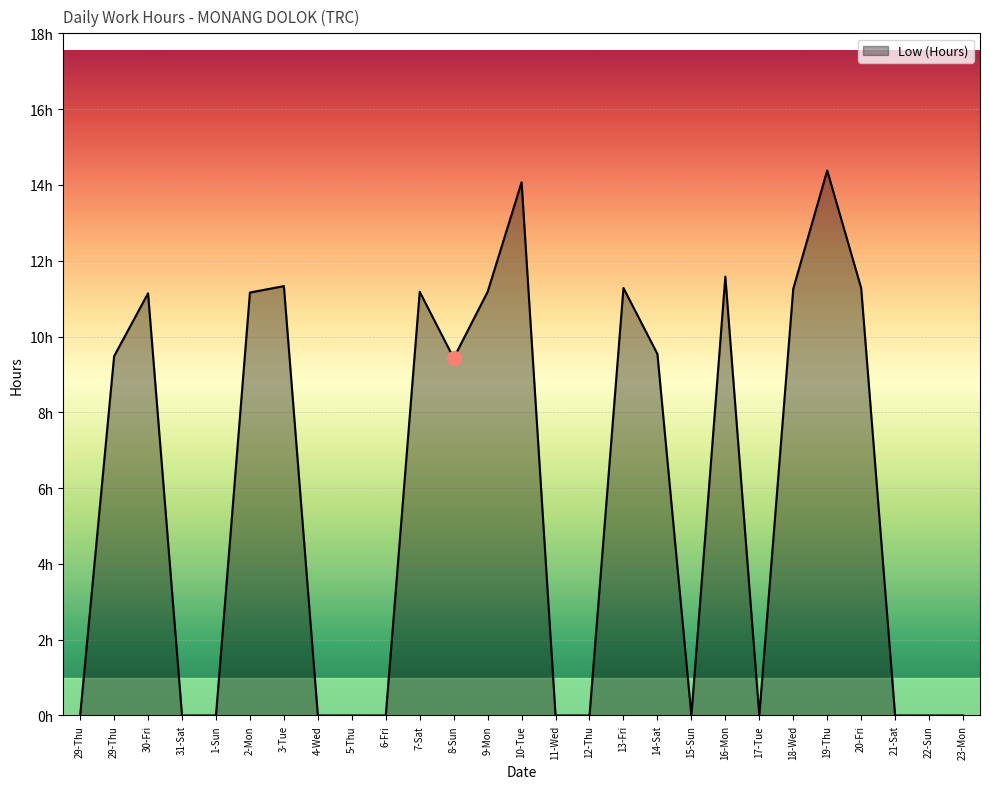

Does the chart display data point markers on the line(s)?

No